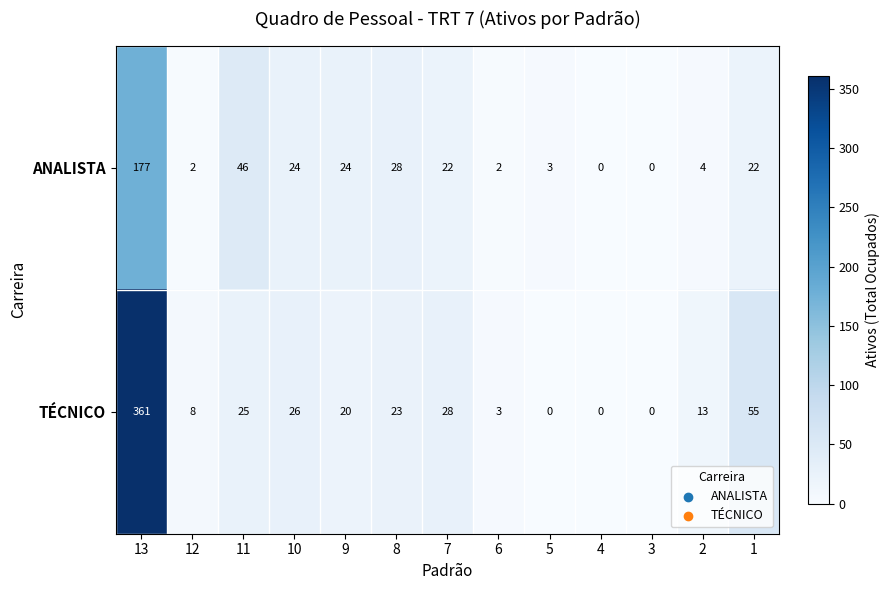

Is it true that ANALISTA equals 2 at 2?

False